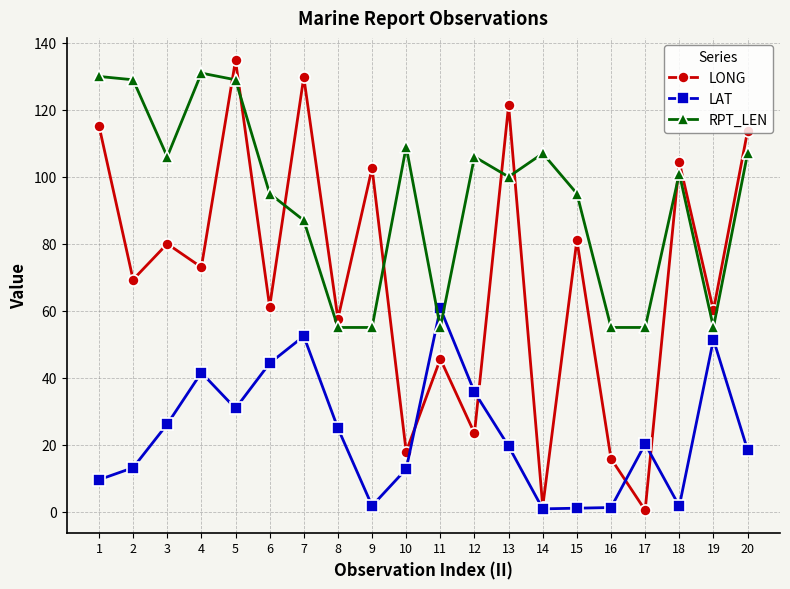

At which category does LAT reach its first local valley?

5